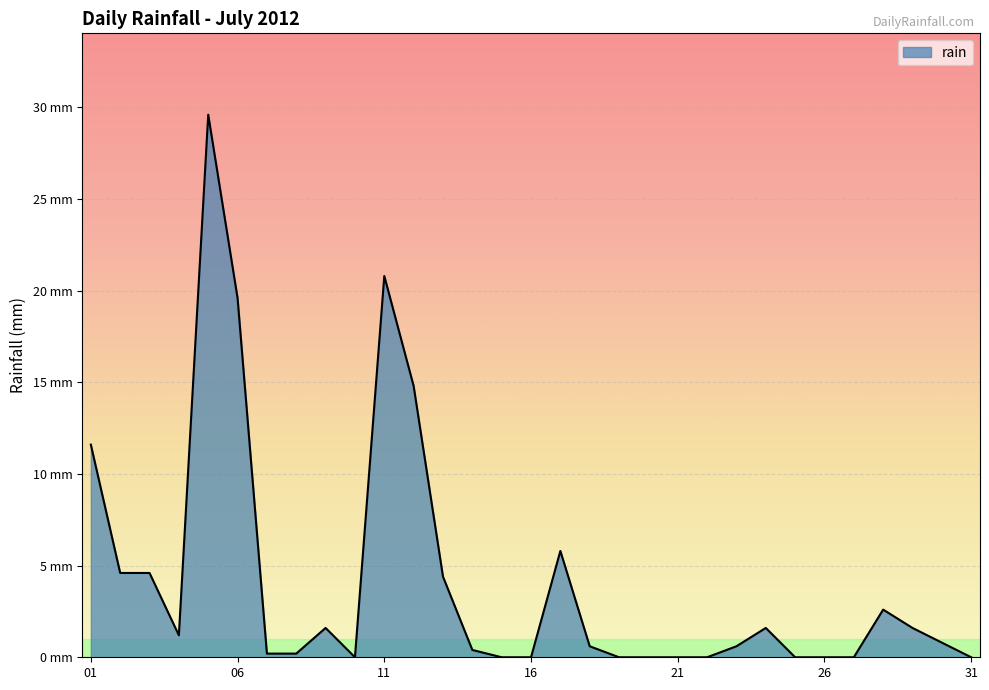

Does the chart have visible grid lines?

Yes